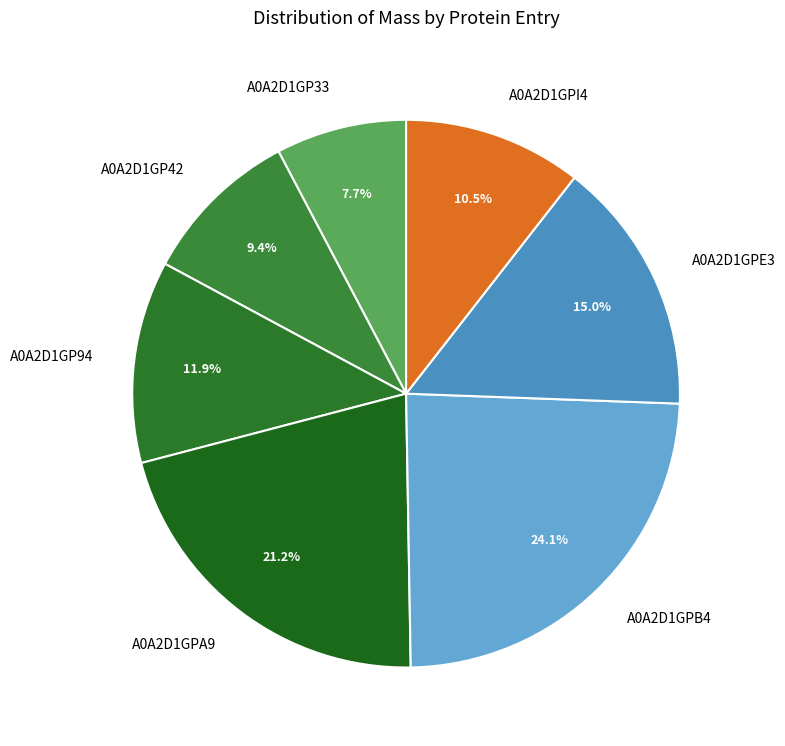

Combined, what portion of the pie is A0A2D1GPI4 and A0A2D1GPE3?

25.6%